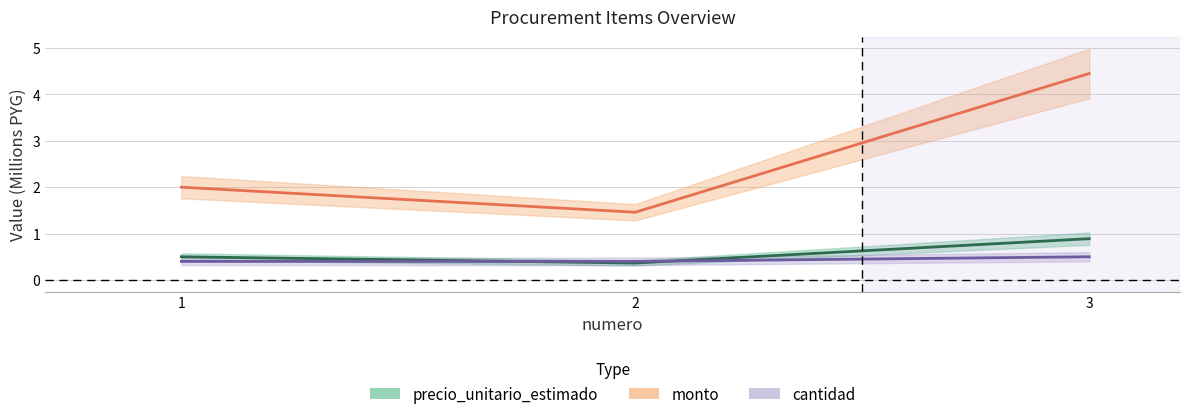

What is the sum of the monto values at 3 and 2?

5.9